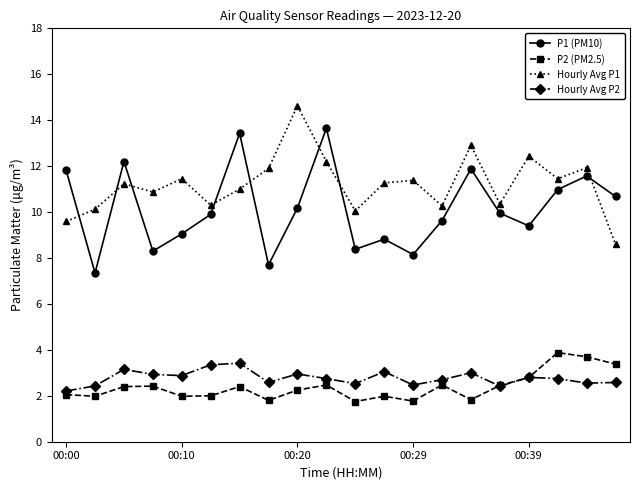

True or false: Hourly Avg P2 and Hourly Avg P1 intersect in this chart.

False